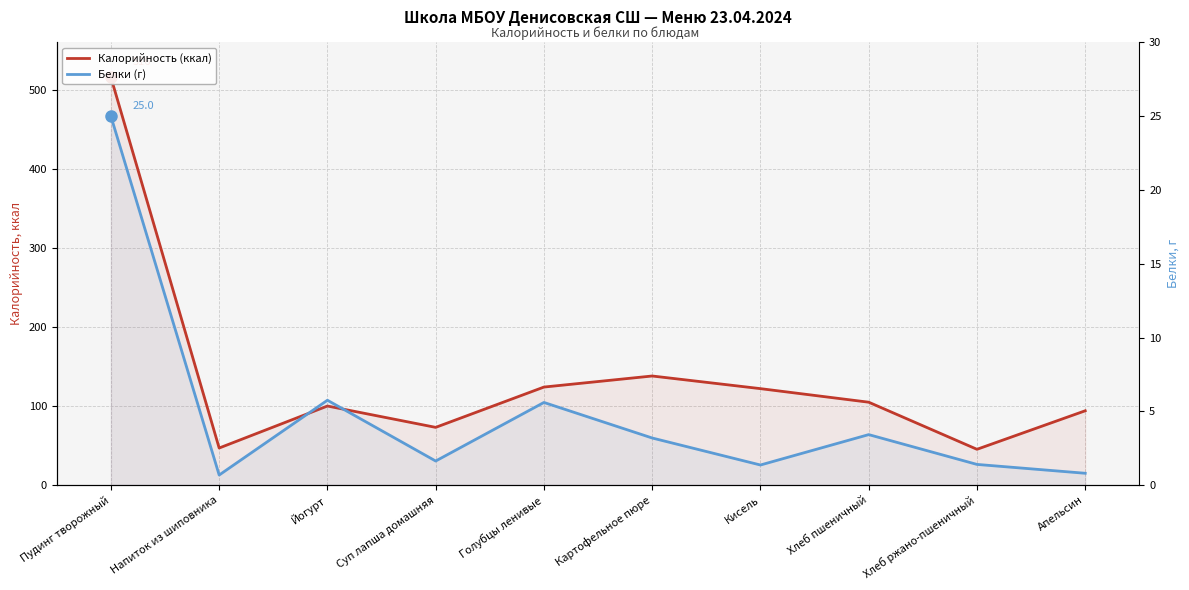

At which category is the sum across all series the highest?

Пудинг творожный